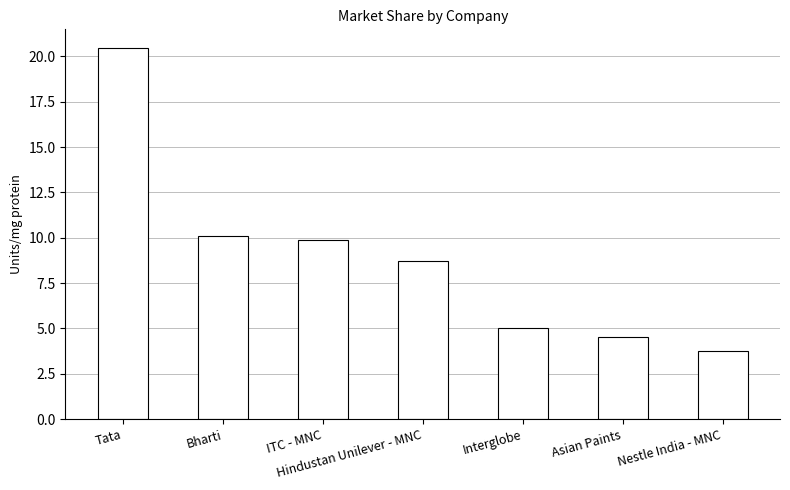

What is the greatest value displayed?

20.5